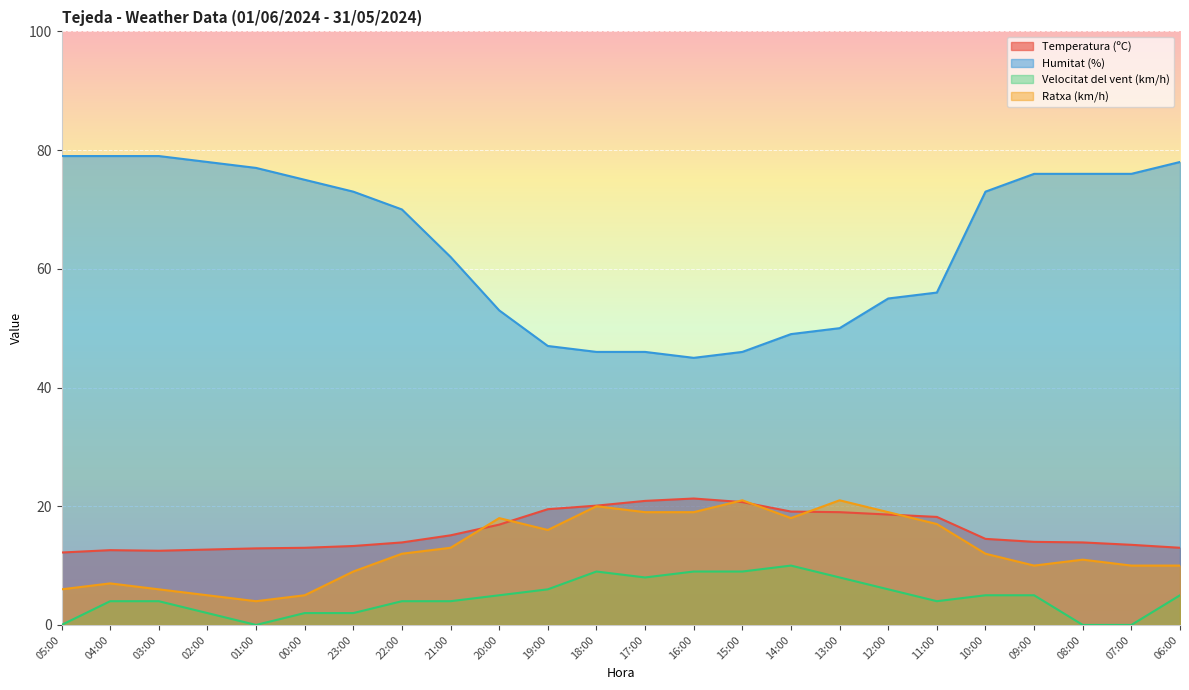

Count the Velocitat del vent (km/h) values in the range 2 to 8.

16